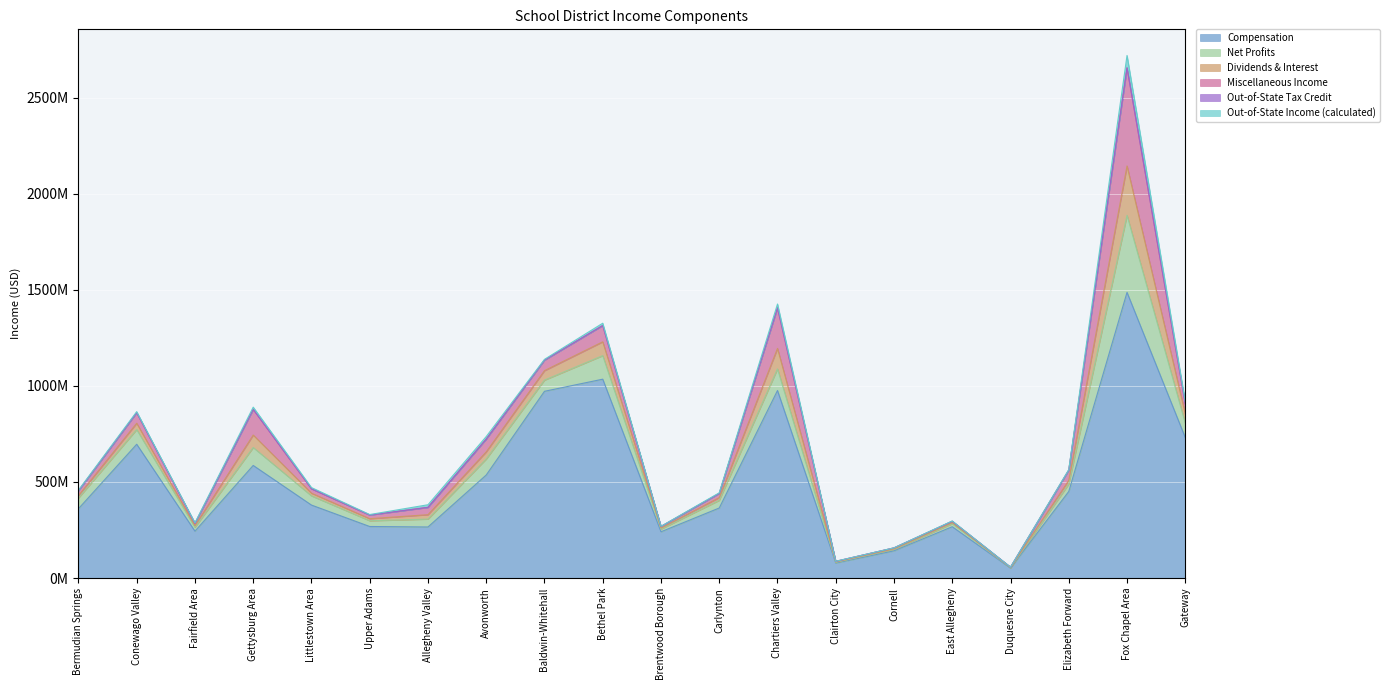

True or false: Miscellaneous Income has more than 1 points higher than both neighbors.

True